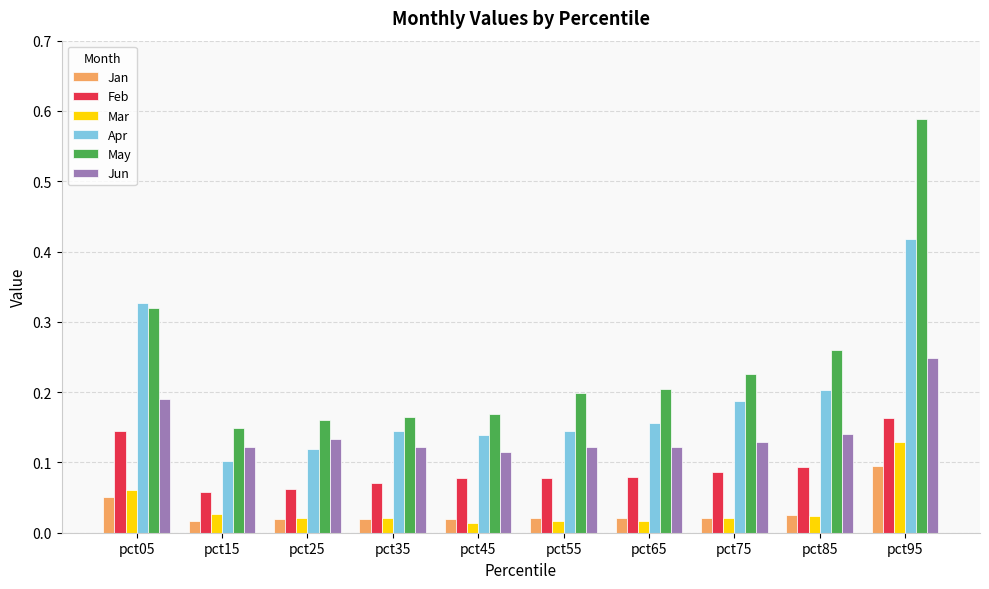

The value of Jun at pct05 is 0.1. True or false?

False